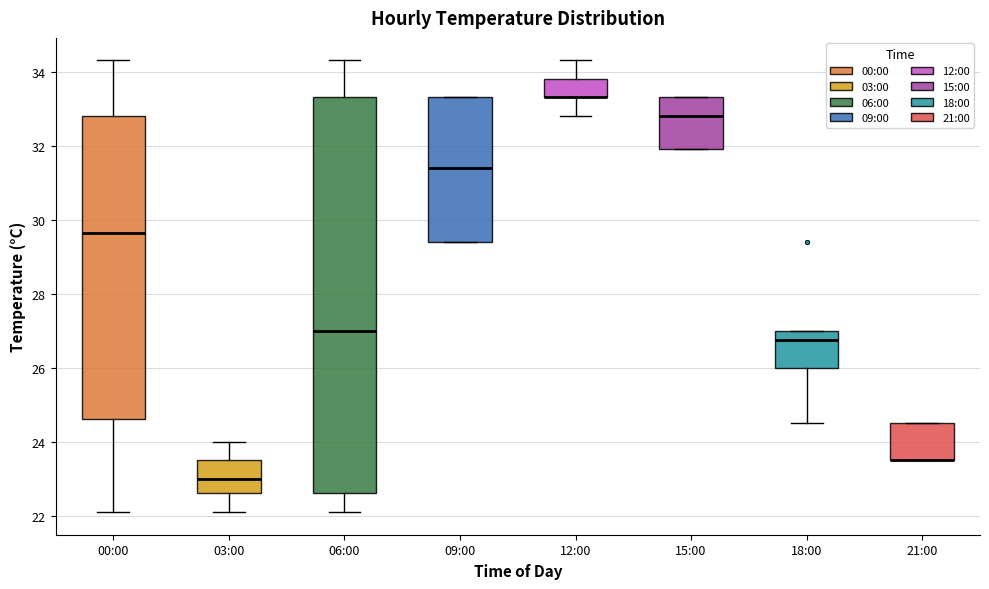

Reading left to right, transcribe this box plot: for each box, give where its median line is, the range the box spans, and where its two whiskers end, as read against the y-axis. The values are not printed on the chart, so give them approximately, as read against the axis.

00:00: median 29.6, box 24.6 to 32.8, whiskers 22.2 to 34.4
03:00: median 23.0, box 22.6 to 23.6, whiskers 22.2 to 24.0
06:00: median 27.0, box 22.6 to 33.4, whiskers 22.2 to 34.4
09:00: median 31.4, box 29.4 to 33.4, whiskers 29.4 to 33.4
12:00: median 33.4 (drawn on the box's lower edge), box 33.4 to 33.8, whiskers 32.8 to 34.4
15:00: median 32.8, box 32.0 to 33.4, whiskers 32.0 to 33.4
18:00: median 26.8, box 26.0 to 27.0, whiskers 24.6 to 27.0
21:00: median 23.6 (drawn on the box's lower edge), box 23.6 to 24.6, whiskers 23.6 to 24.6